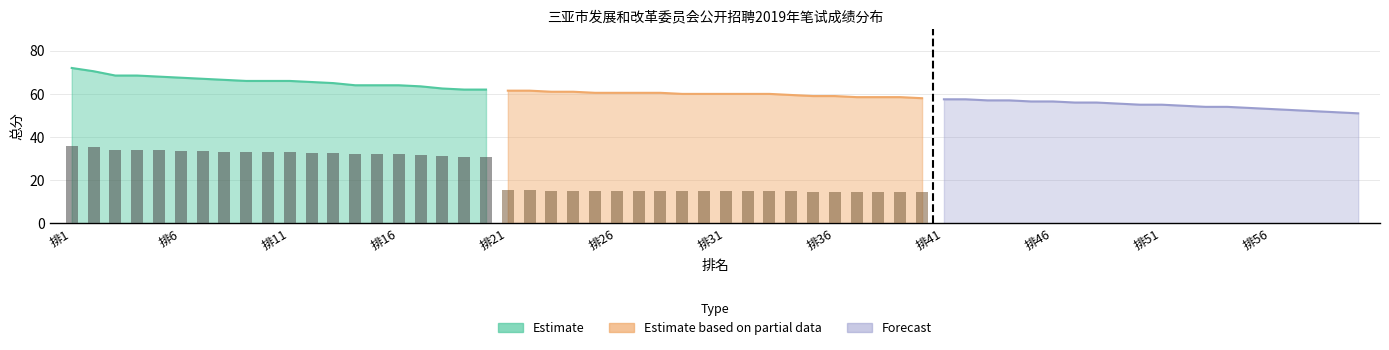

What is the difference between the maximum and second lowest values in the Estimate series?

10.0